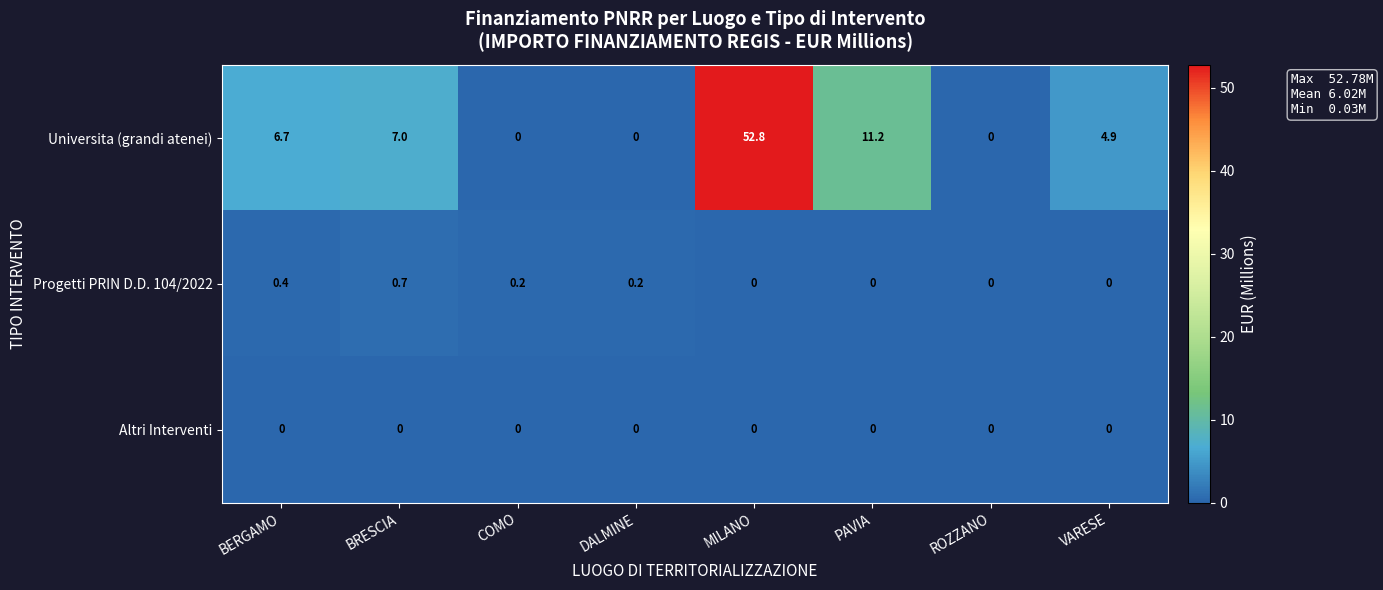

List the series in order of their peak value, highest first.

Universita (grandi atenei), Progetti PRIN D.D. 104/2022, Altri Interventi